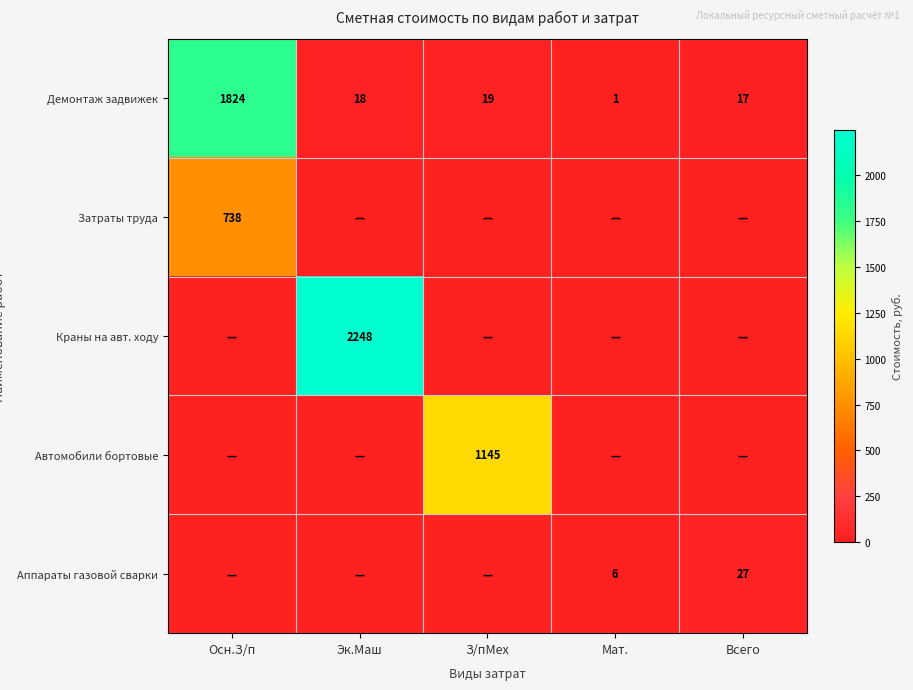

What is the sum of the Демонтаж задвижек values at Осн.З/п and З/пМех?

1843